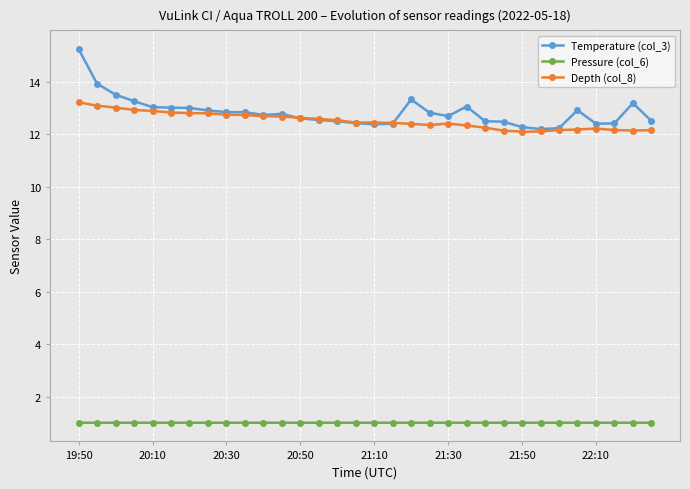

After their last crossing, which series has the higher values: Depth (col_8) or Temperature (col_3)?

Temperature (col_3)